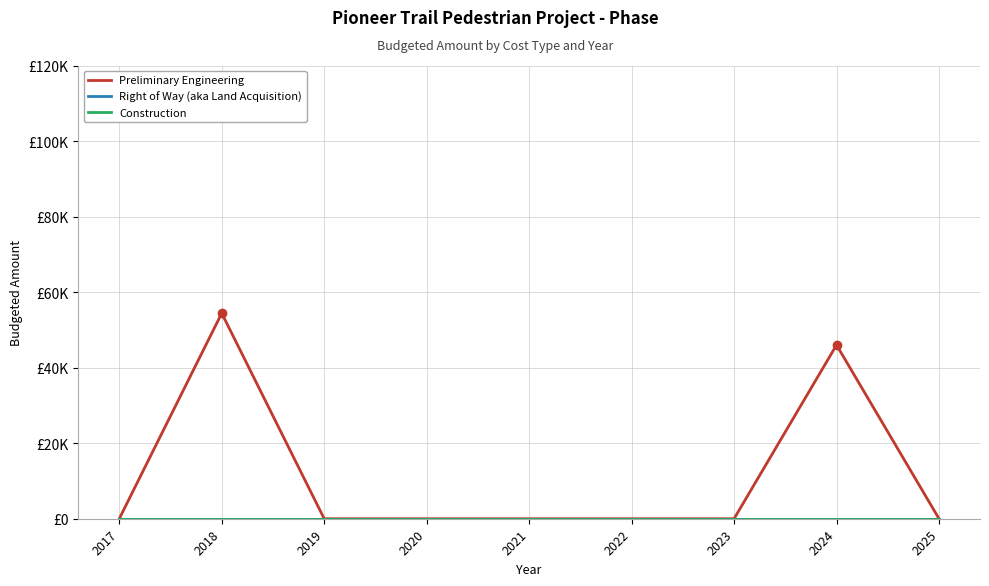

The value of Right of Way (aka Land Acquisition) at 2020 is 0. True or false?

True